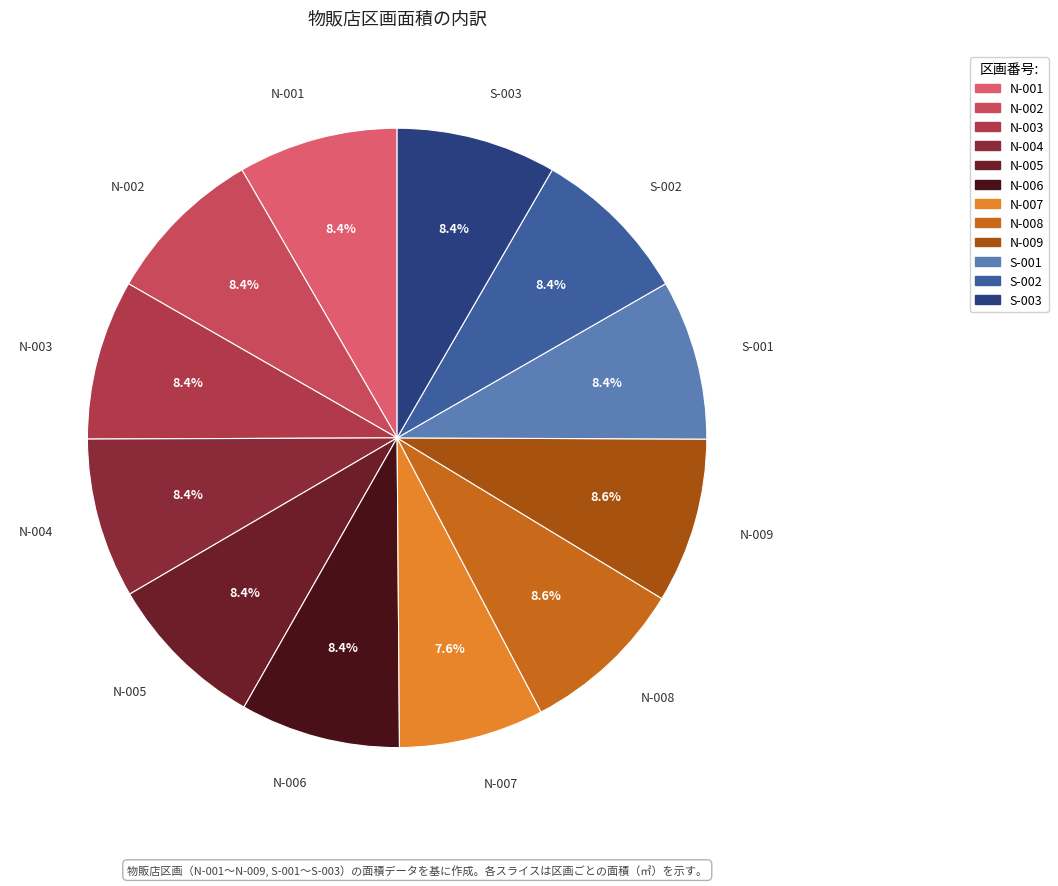

What percentage is the N-003 slice, to the nearest percent?

8%